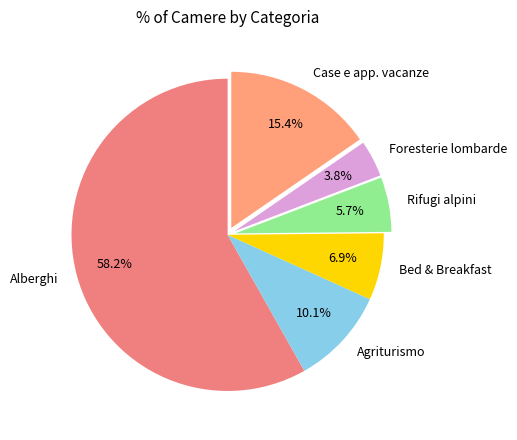

What percentage do Rifugi alpini and Bed & Breakfast together represent?

12.6%